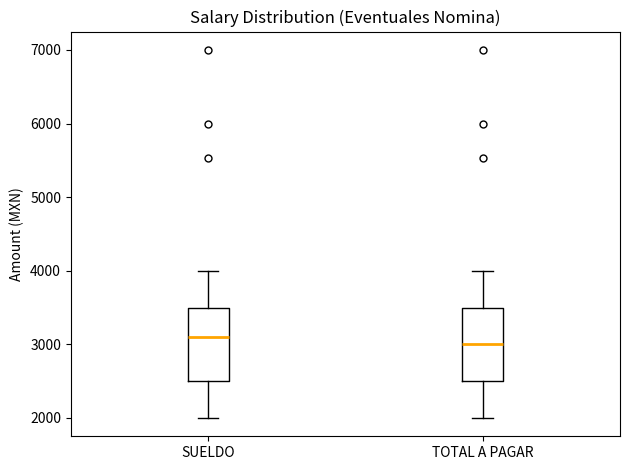

Reading left to right, read every box against the y-axis: the position of its median line, the range the box covers, and the ends of its whiskers. The values are not printed on the chart, so give them approximately, as read against the axis.

SUELDO: median 3100, box 2500 to 3500, whiskers 2000 to 4000
TOTAL A PAGAR: median 3000, box 2500 to 3500, whiskers 2000 to 4000